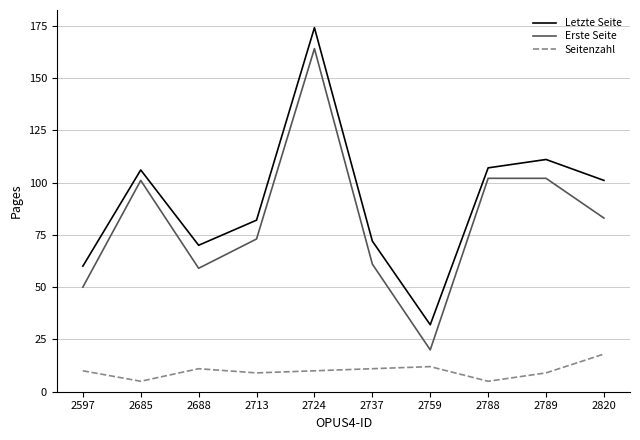

Reading left to right, transcribe all the data shown in this chart.

Letzte Seite: 2597=60	2685=106	2688=70	2713=82	2724=174	2737=72	2759=32	2788=107	2789=111	2820=101
Erste Seite: 2597=50	2685=101	2688=59	2713=73	2724=164	2737=61	2759=20	2788=102	2789=102	2820=83
Seitenzahl: 2597=10	2685=5	2688=11	2713=9	2724=10	2737=11	2759=12	2788=5	2789=9	2820=18